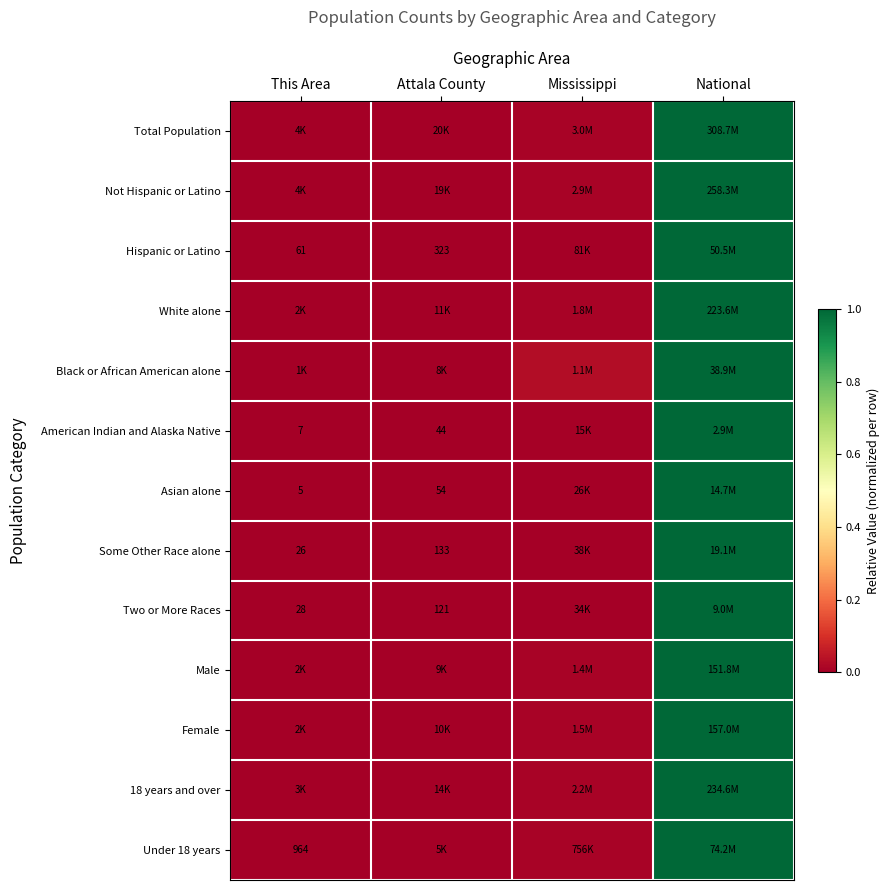

Between Mississippi and This Area, which is larger?

Mississippi